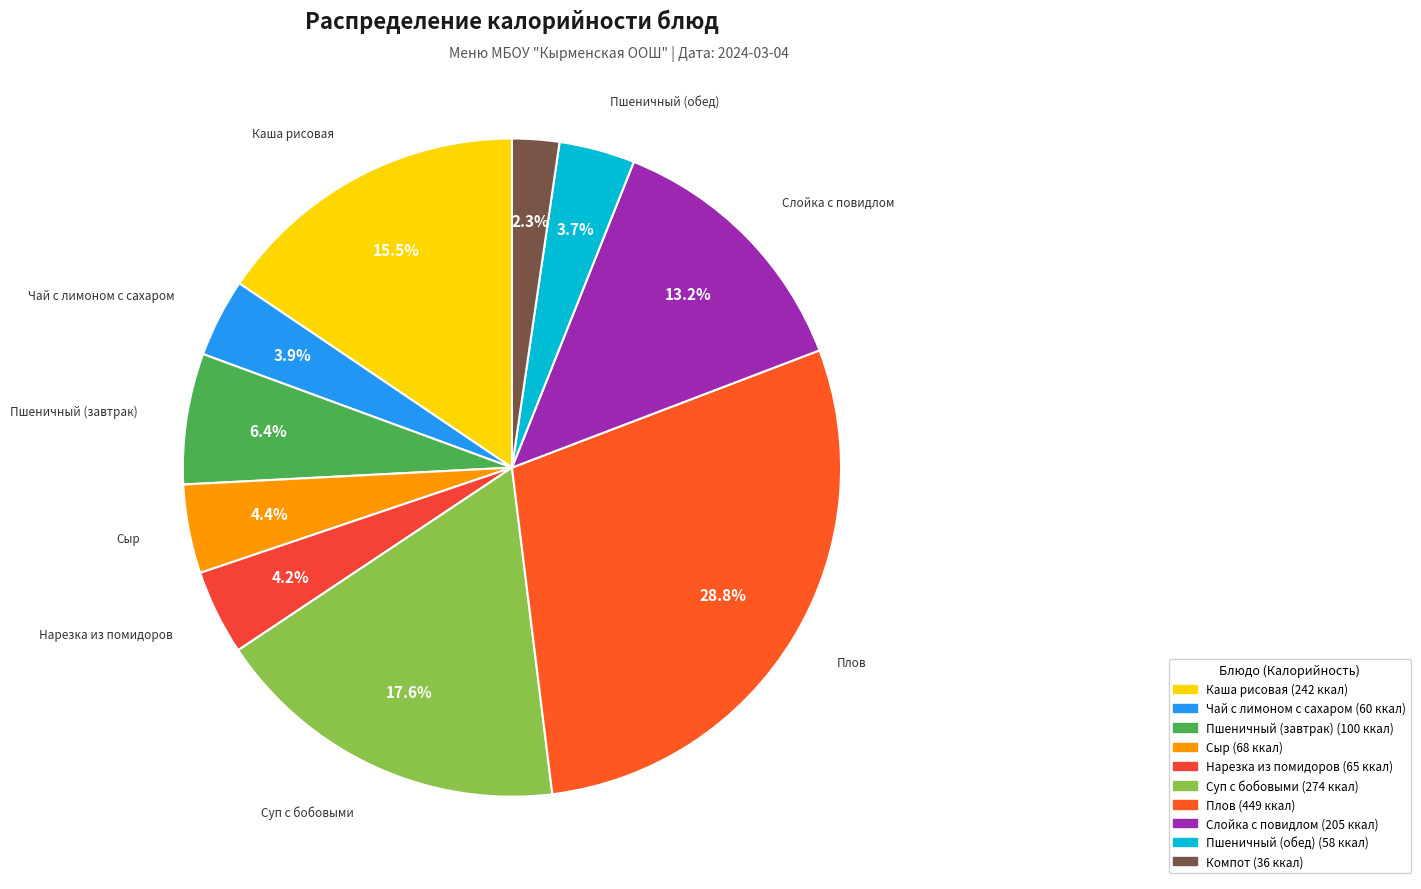

Approximately how many times larger is the value at Каша рисовая compared to Пшеничный (завтрак)?

2.4